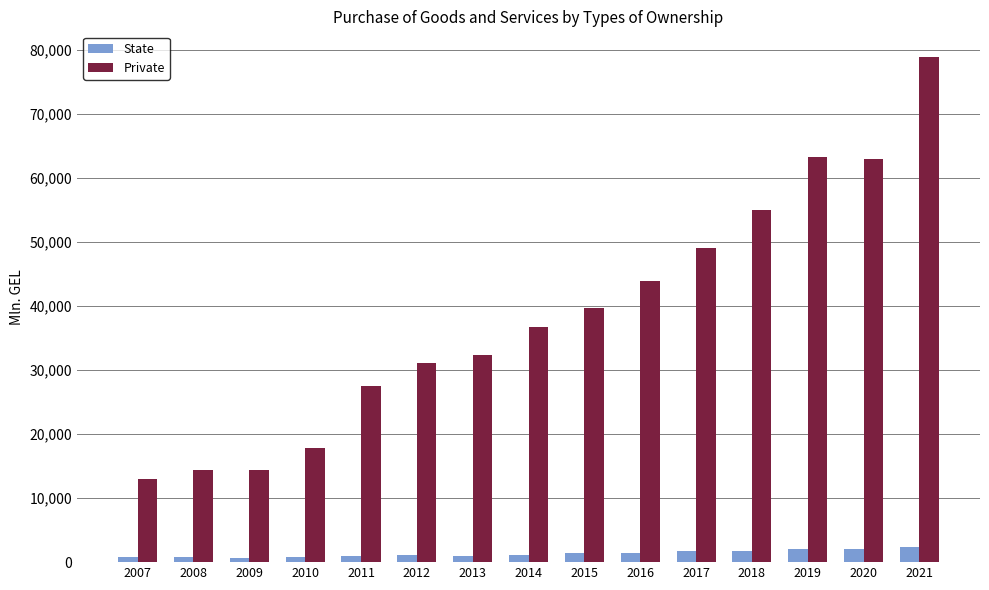

What is the average value of the State series?

1341.0